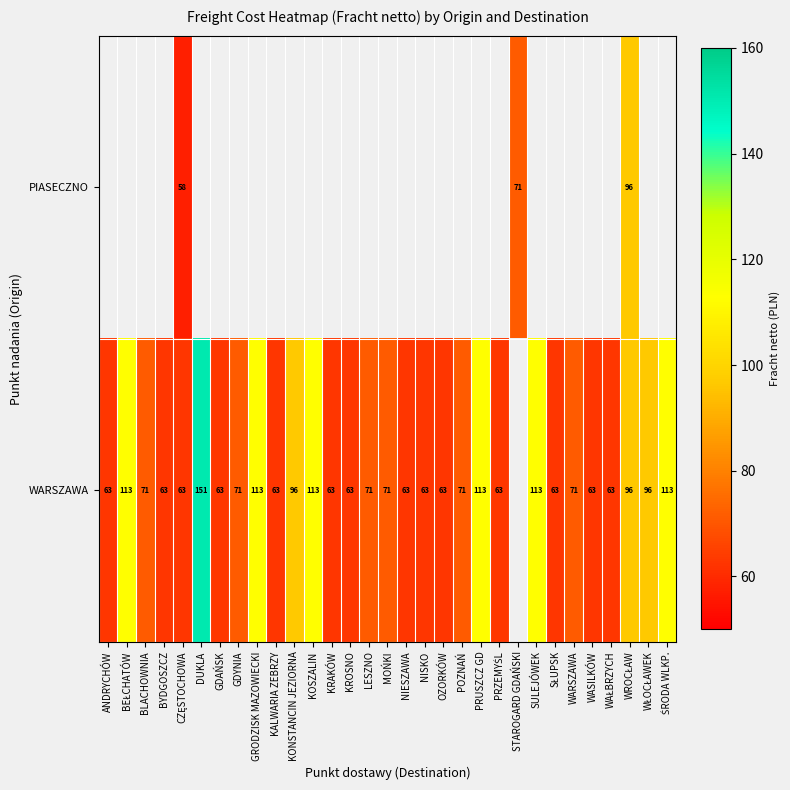

How many categories are shown in the chart?

31